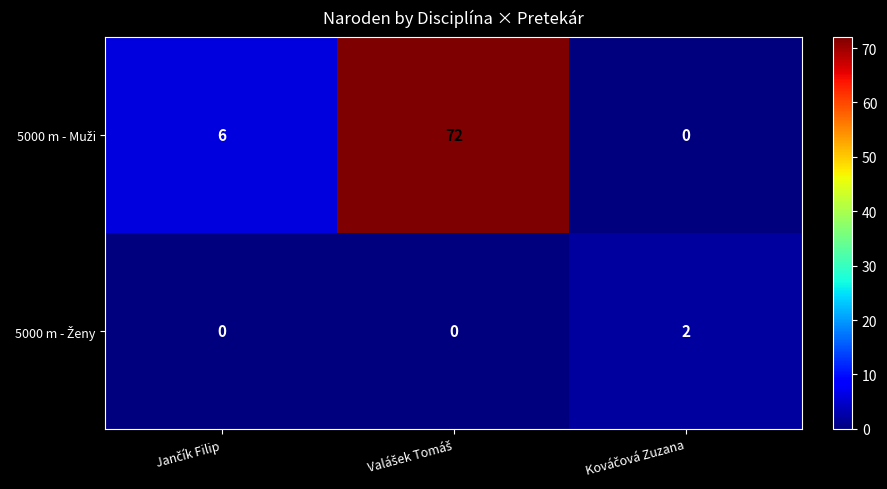

List the series in order of their overall mean, lowest first.

5000 m - Ženy, 5000 m - Muži